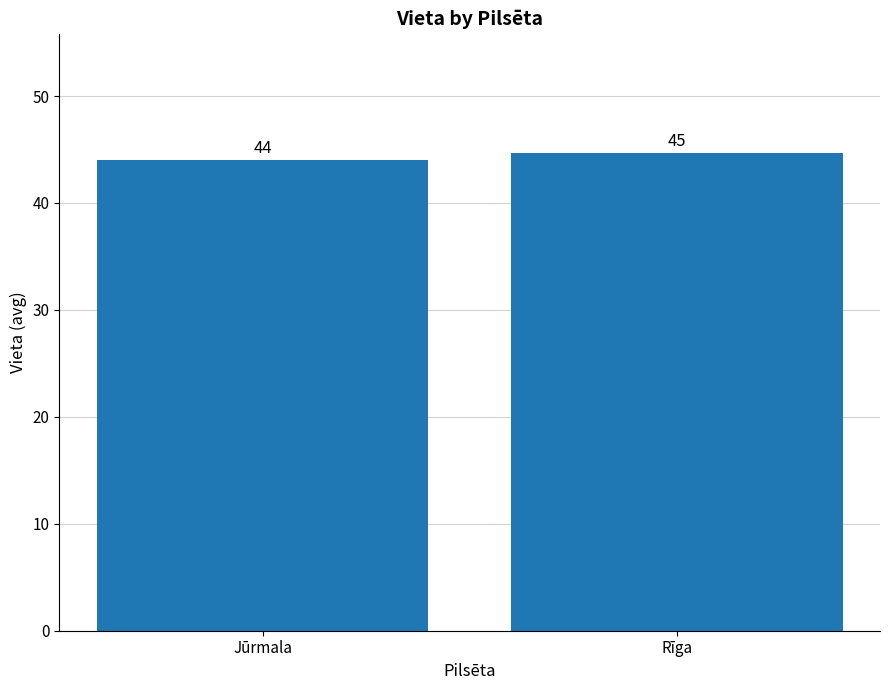

What is the change in value from Jūrmala to Rīga?

+0.7